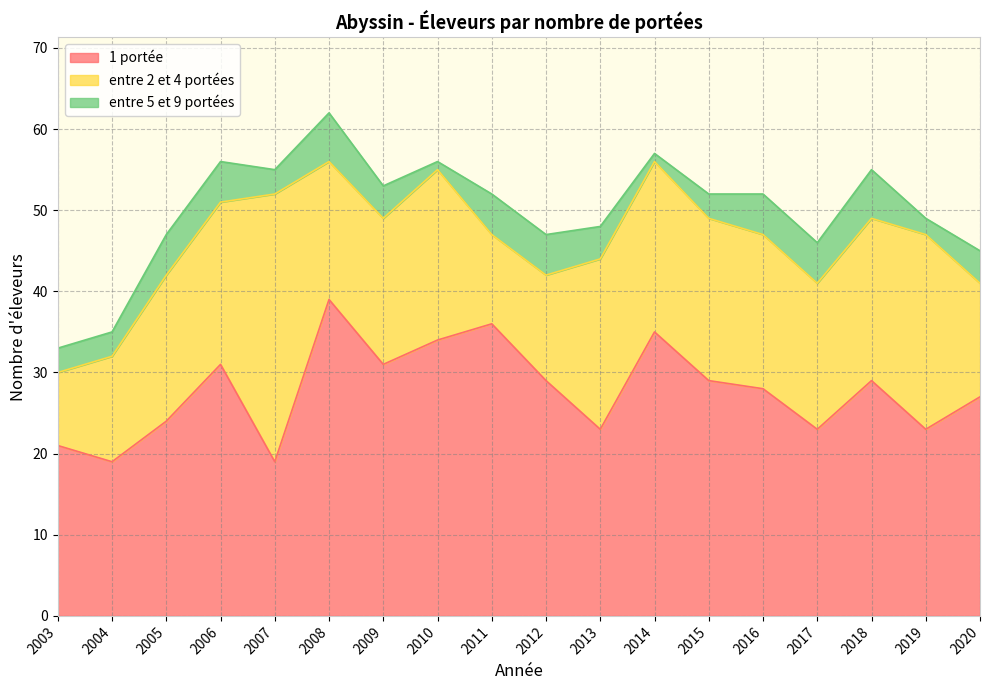

True or false: entre 2 et 4 portées and entre 5 et 9 portées intersect in this chart.

False